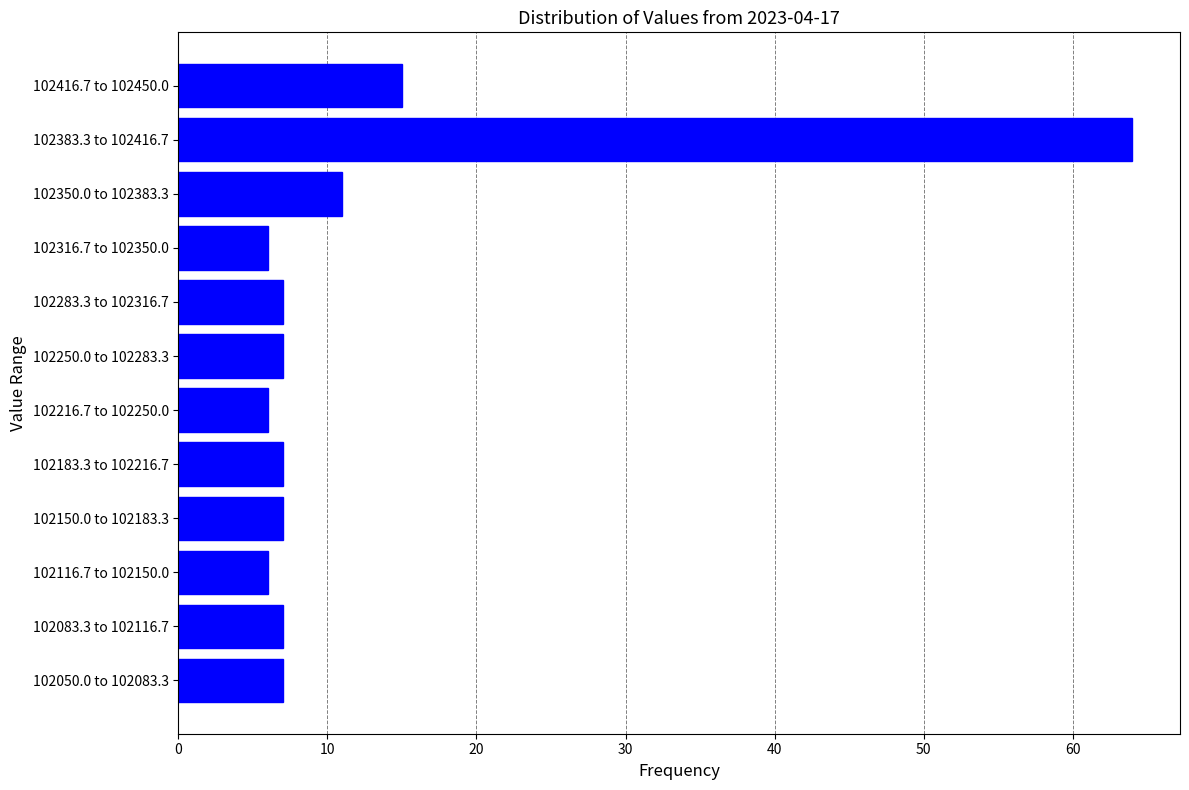

Reading bottom to top, what are all the values shown in this chart?

7	7	6	7	7	6	7	7	6	11	64	15